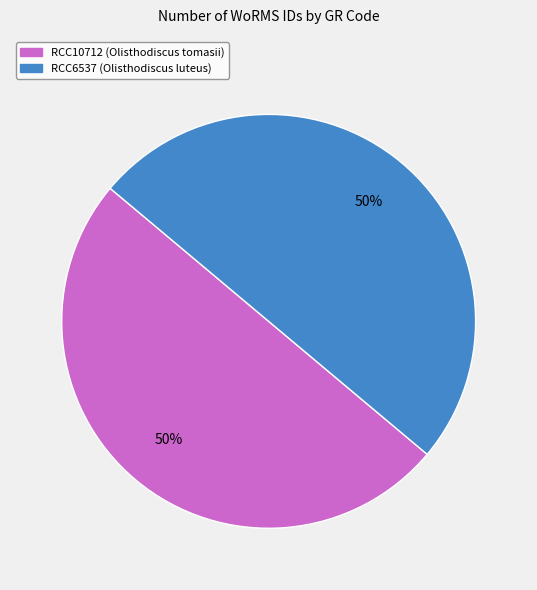

To the nearest percent, what is the average slice percentage?

50%